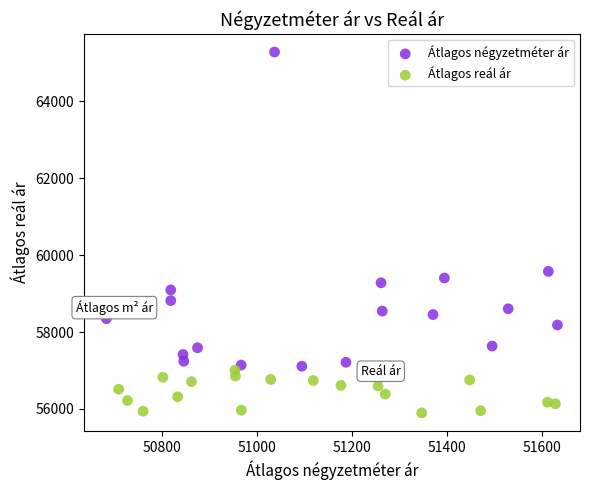

Which series contains the highest Y value?

Átlagos négyzetméter ár